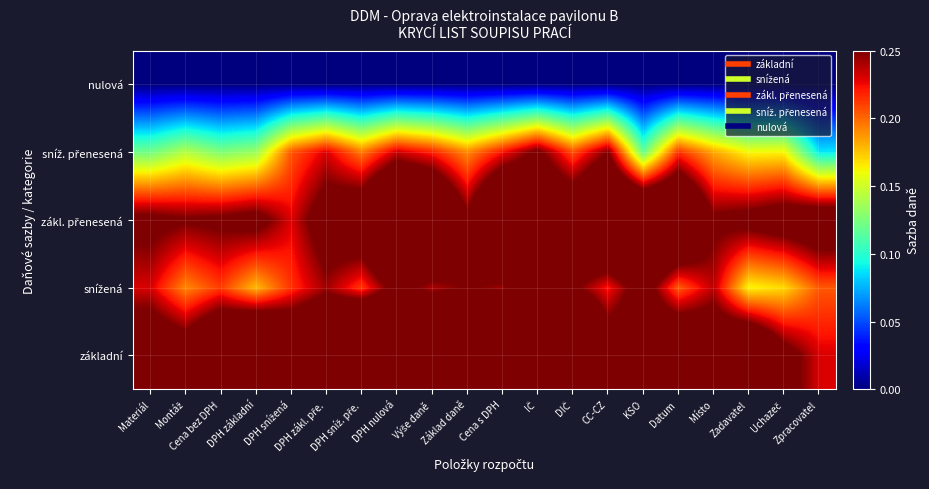

Which has a higher value, DPH sníž. pře. or Zadavatel?

DPH sníž. pře.